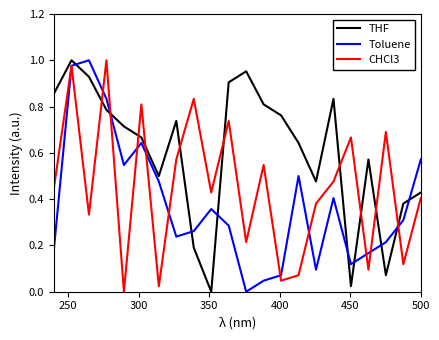

Count the number of categories in the chart.

22